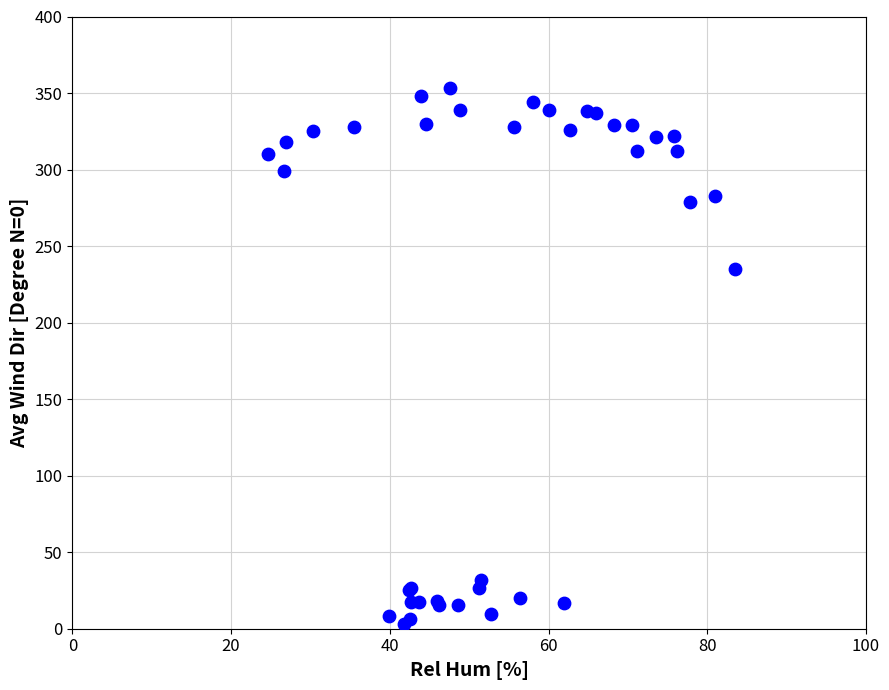

What Y value in the scatter plot is closest to 177?

235.0